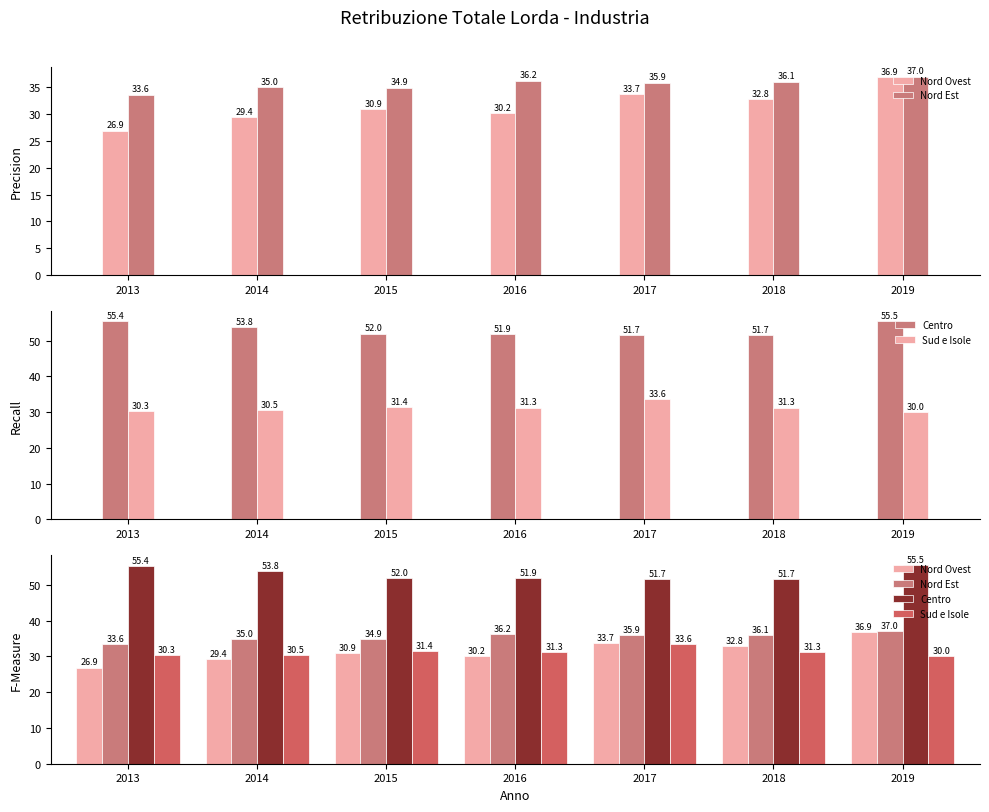

Between 2013 and 2014, which series saw the biggest shift?

Nord Ovest